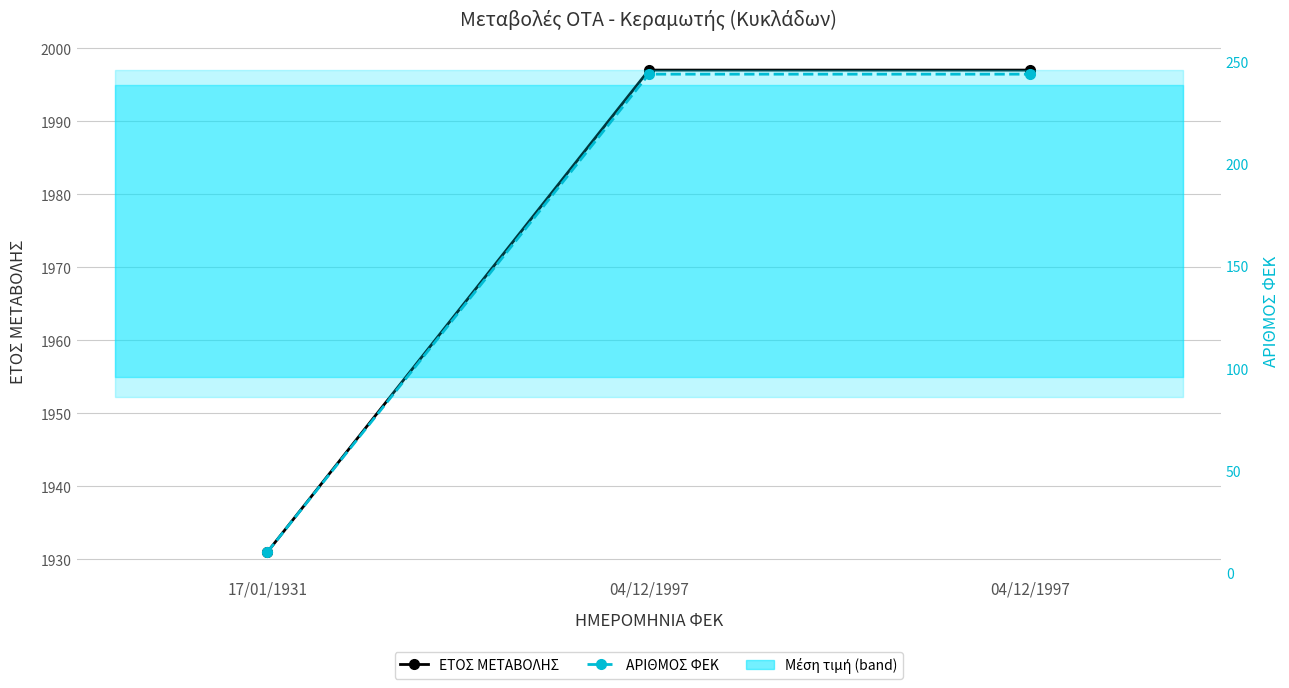

Which category has the highest value across all series?

04/12/1997